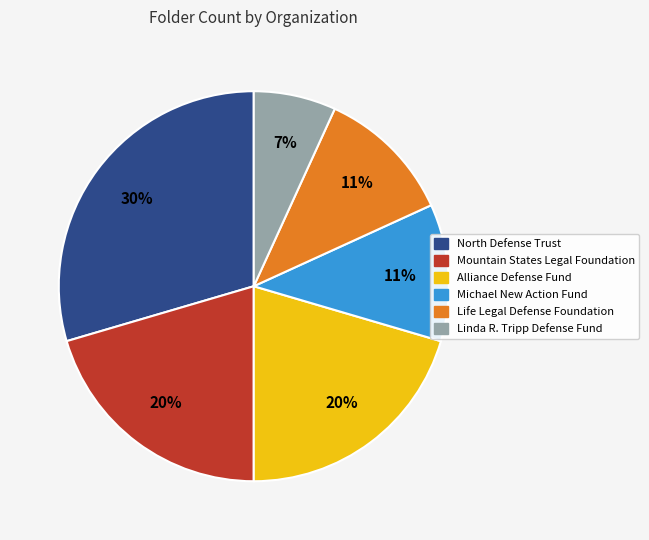

What percentage is the Linda R. Tripp Defense Fund slice, to the nearest percent?

7%